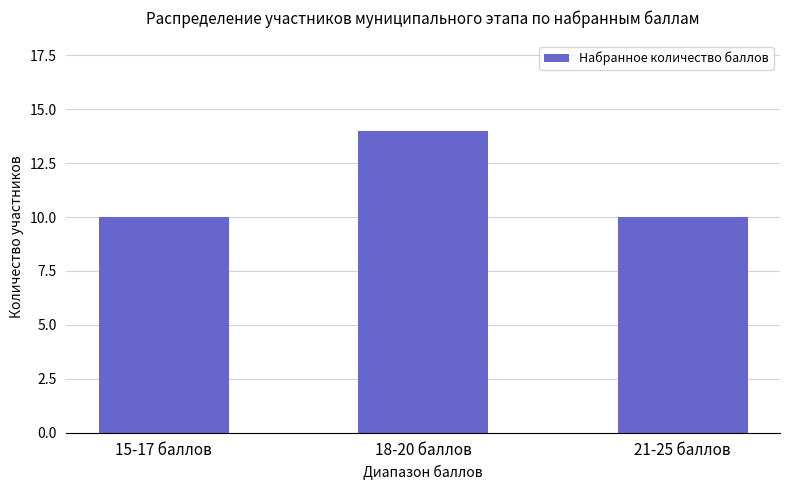

At which category does the chart reach its peak across all series?

18-20 баллов